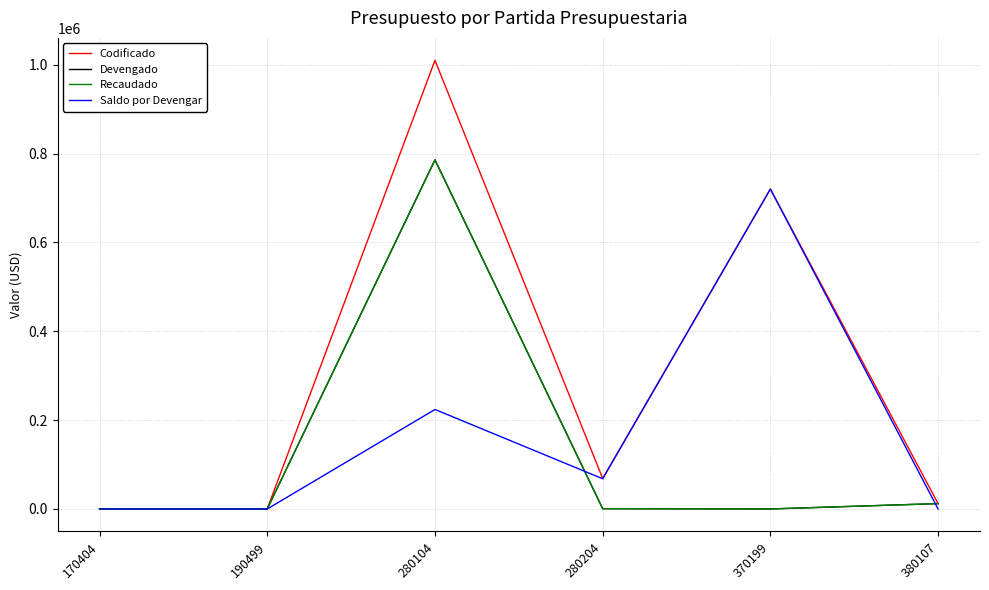

The value of Codificado at 370199 is 1192538.8. True or false?

False